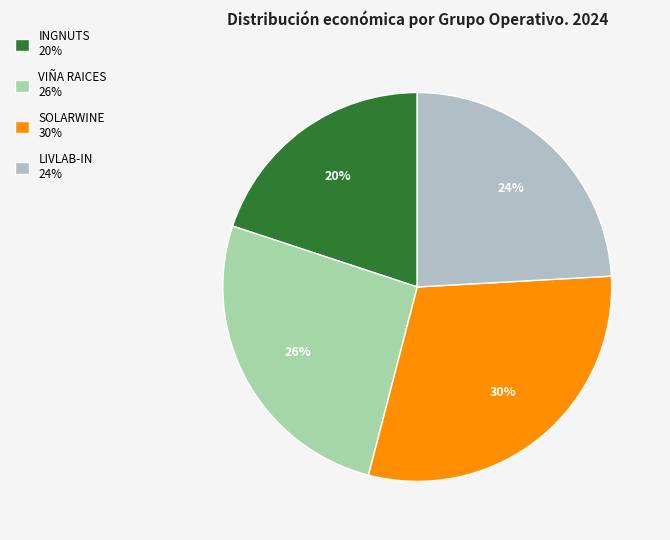

What is the total percentage of VIÑA RAICES and LIVLAB-IN?

50.1%